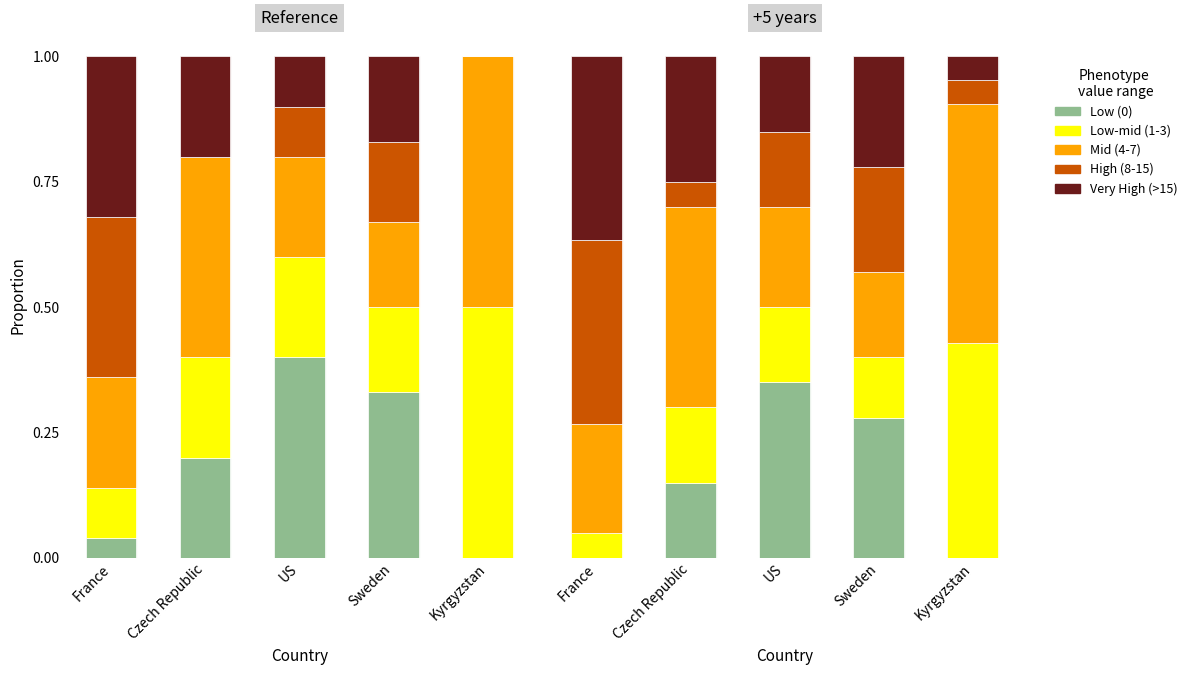

At which label is High (8-15) closest to 0?

Kyrgyzstan